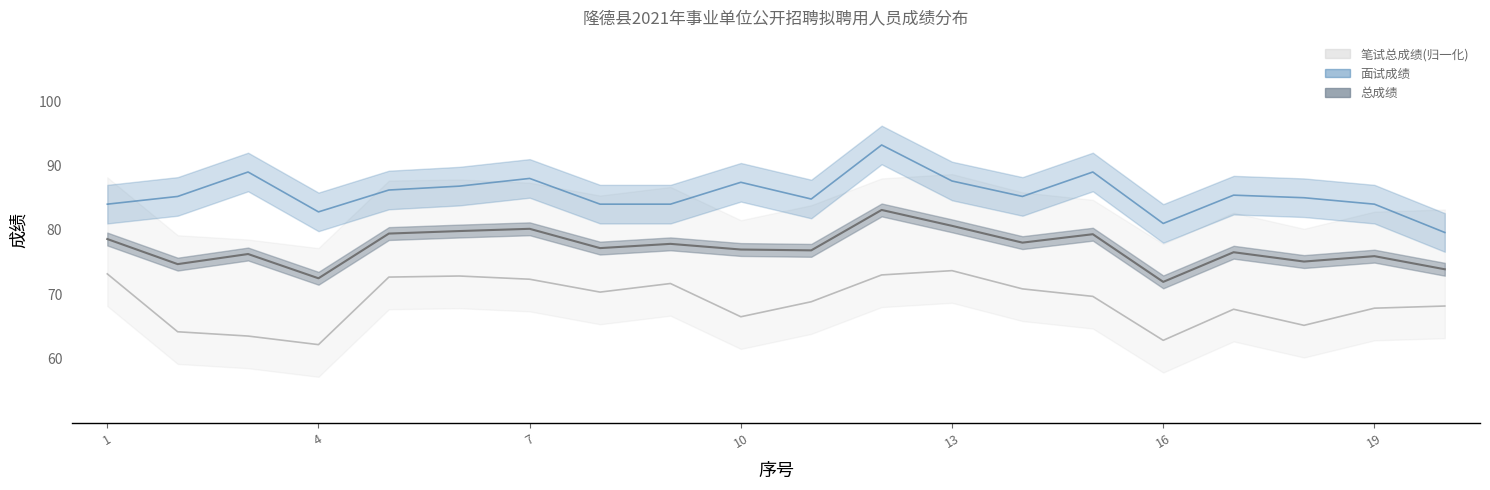

At which label does 面试成绩 first exceed 85?

2